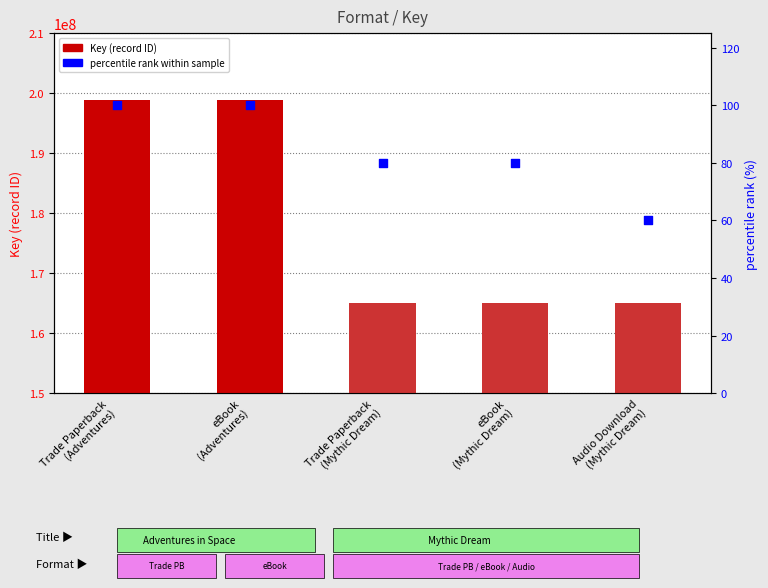

Which series has the largest total across all categories?

Key (record ID)